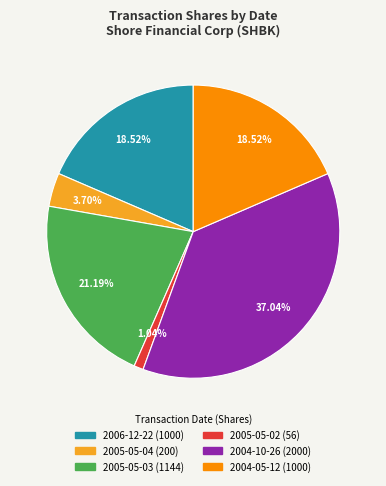

Which has a higher value, 2006-12-22 or 2005-05-04?

2006-12-22